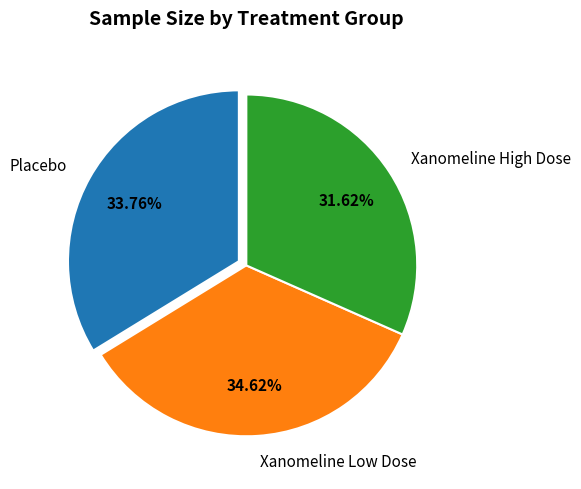

Which category has the biggest portion of the pie?

Xanomeline Low Dose